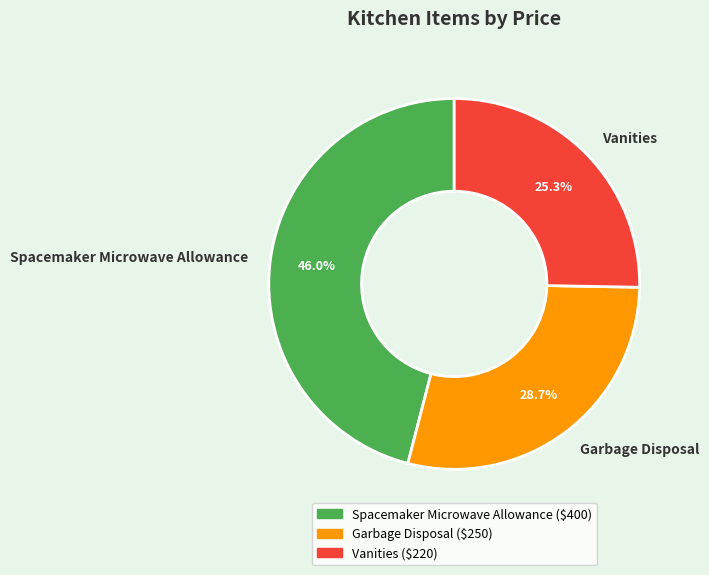

To the nearest percent, what portion does Vanities represent?

25%